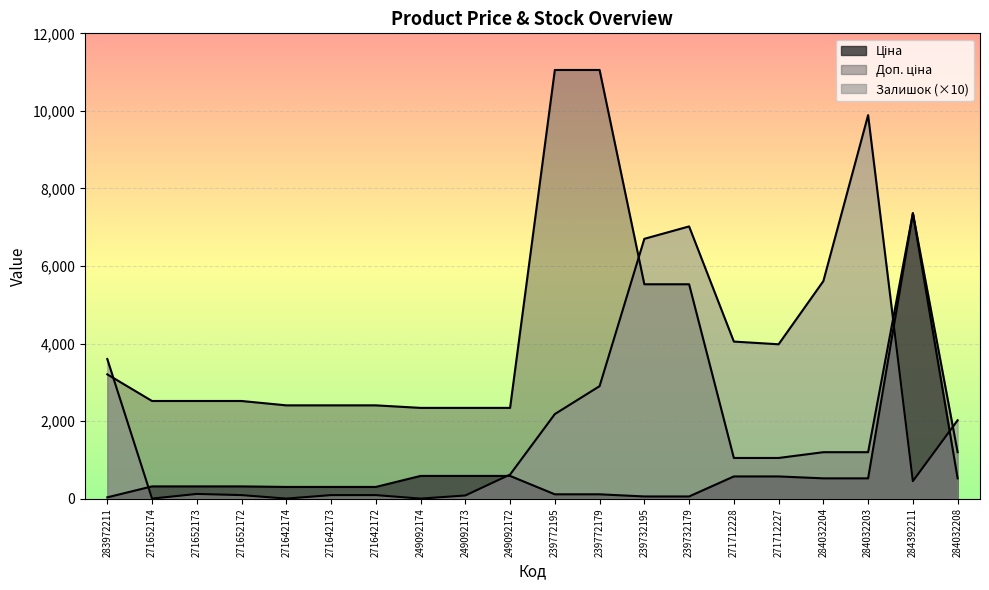

Reading left to right, extract all data points from this chart.

Ціна: 283972211=32.0	271652174=314.7	271652173=314.7	271652172=314.7	271642174=300.6	271642173=300.6	271642172=300.6	249092174=584.9	249092173=584.9	249092172=584.9	239772195=110.5	239772179=110.5	239732195=55.3	239732179=55.3	271712228=571.6	271712227=571.6	284032204=522.2	284032203=522.2	284392211=7360.2	284032208=522.2
Доп. ціна: 283972211=3205.0	271652174=2517.5	271652173=2517.5	271652172=2517.5	271642174=2405.2	271642173=2405.2	271642172=2405.2	249092174=2339.7	249092173=2339.7	249092172=2339.7	239772195=11055.0	239772179=11055.0	239732195=5528.0	239732179=5528.0	271712228=1048.0	271712227=1048.0	284032204=1197.0	284032203=1197.0	284392211=7360.2	284032208=1197.0
Залишок: 283972211=3600.0	271652174=0.0	271652173=120.0	271652172=90.0	271642174=0.0	271642173=90.0	271642172=90.0	249092174=0.0	249092173=80.0	249092172=620.0	239772195=2180.0	239772179=2900.0	239732195=6700.0	239732179=7020.0	271712228=4050.0	271712227=3980.0	284032204=5610.0	284032203=9890.0	284392211=450.0	284032208=2020.0